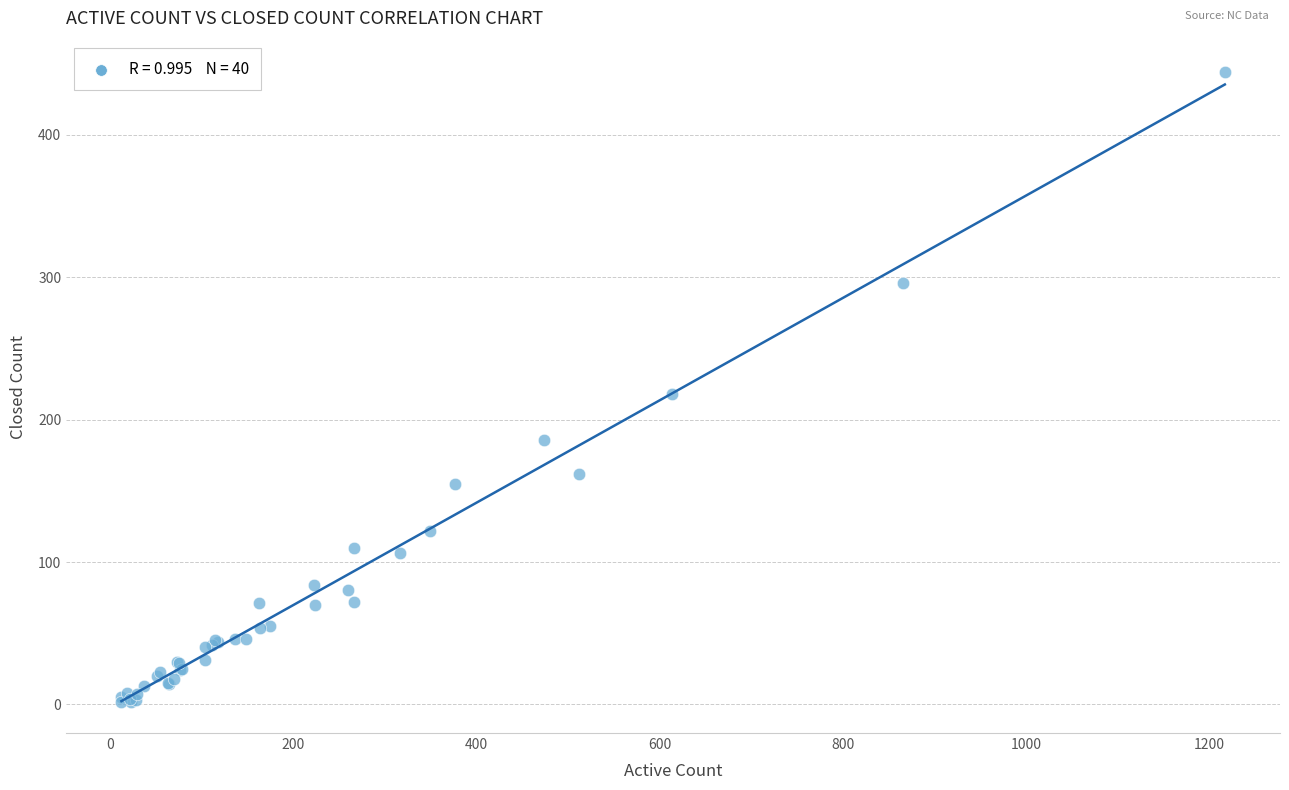

What Y value in the scatter plot is closest to 223?

218